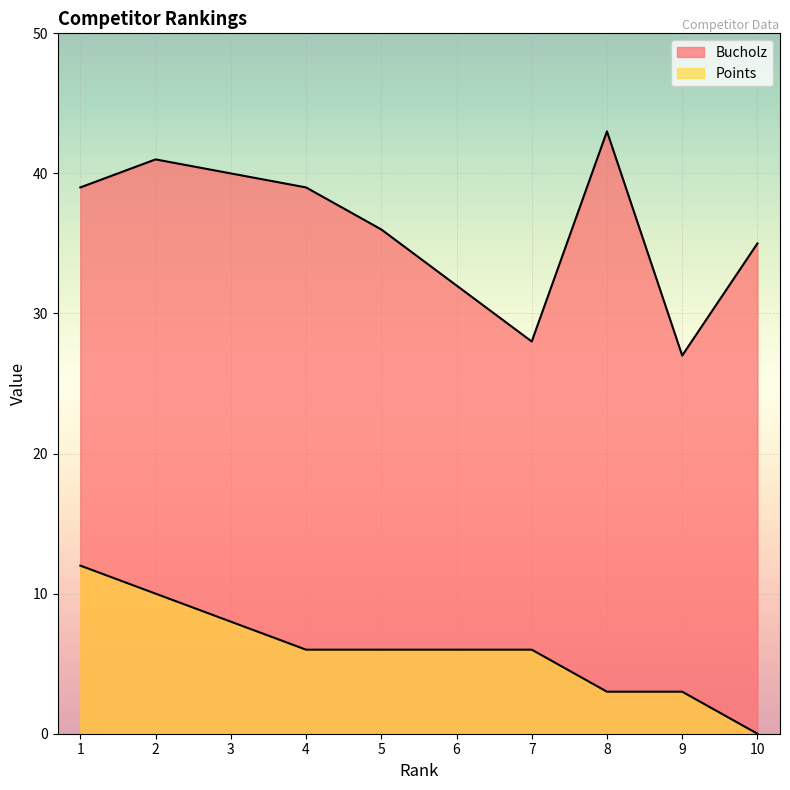

What is the difference between the Bucholz values at 8 and 1?

4